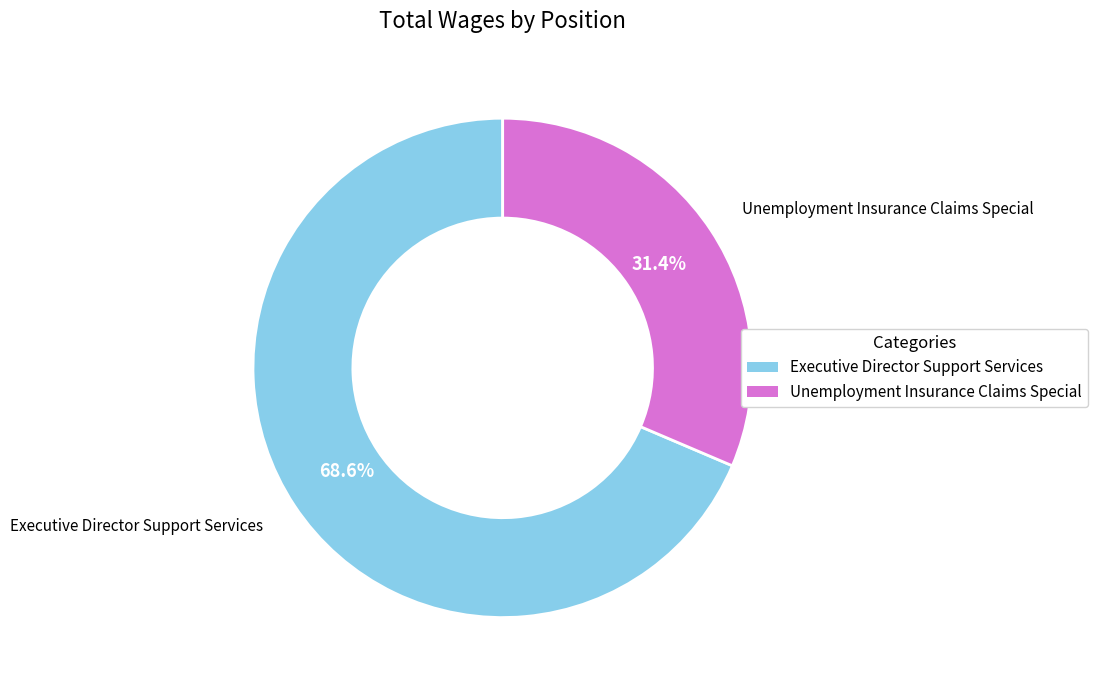

To the nearest percent, what is the combined percentage of Executive Director Support Services and Unemployment Insurance Claims Special?

100%